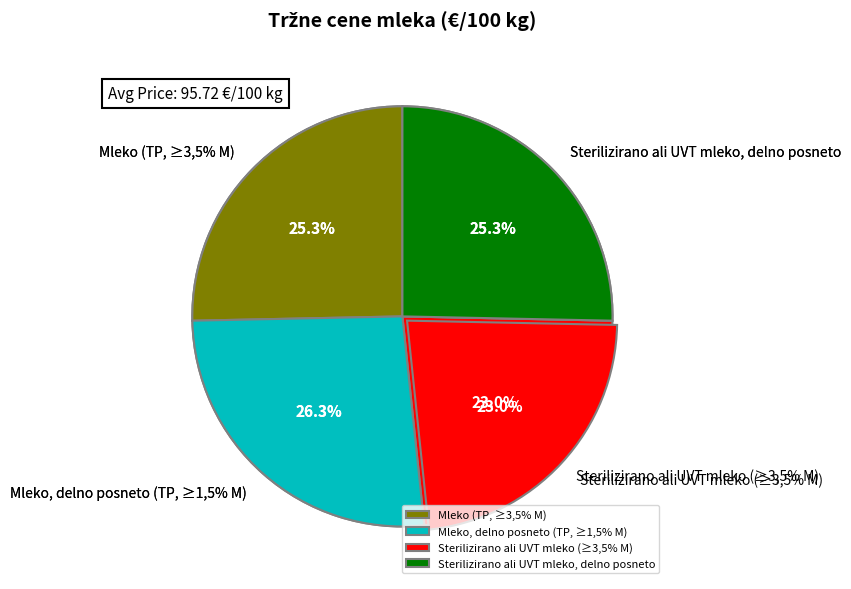

The Sterilizirano ali UVT mleko (≥3,5% M) slice represents 10% of the pie. True or false?

False